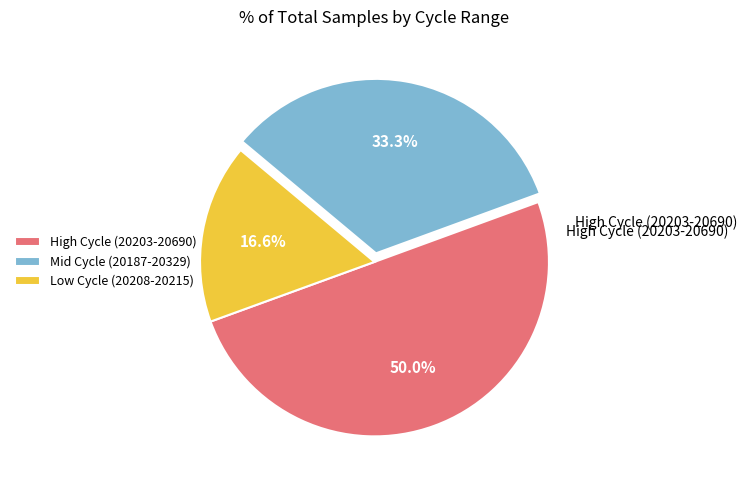

Approximately how many times larger is the value at Low Cycle (20208-20215) compared to High Cycle (20203-20690)?

0.3